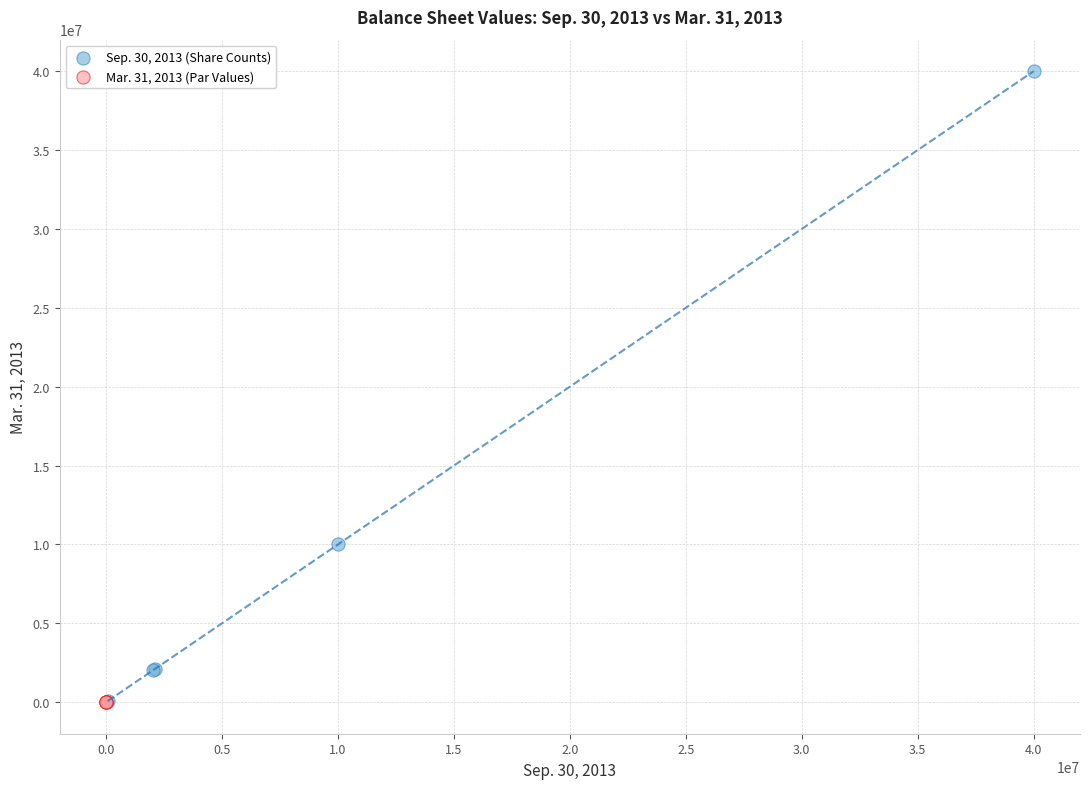

Which series has the largest Y range (max minus min)?

Sep. 30, 2013 (Share Counts)